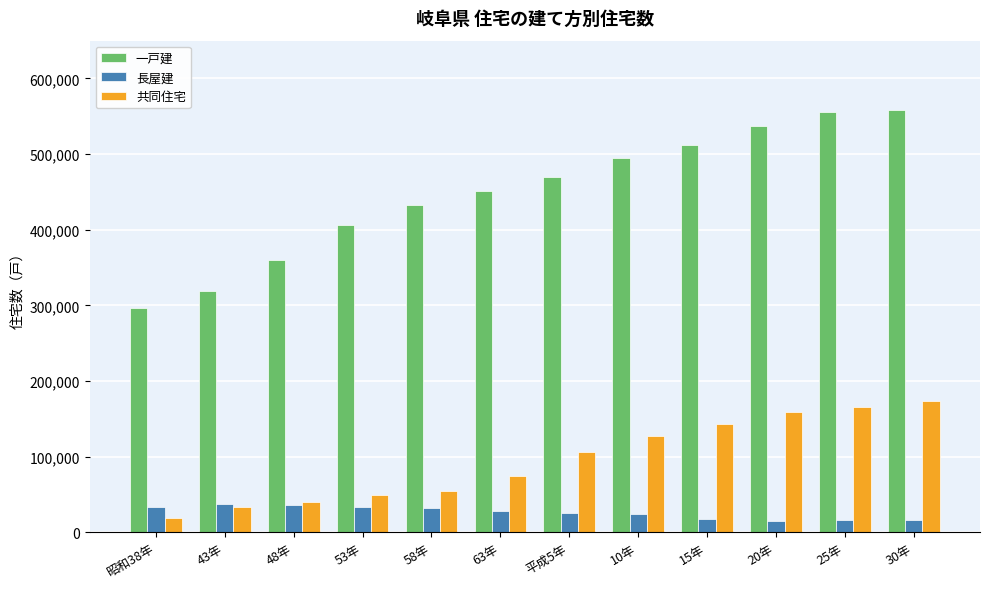

What is the minimum value for 長屋建?

14700